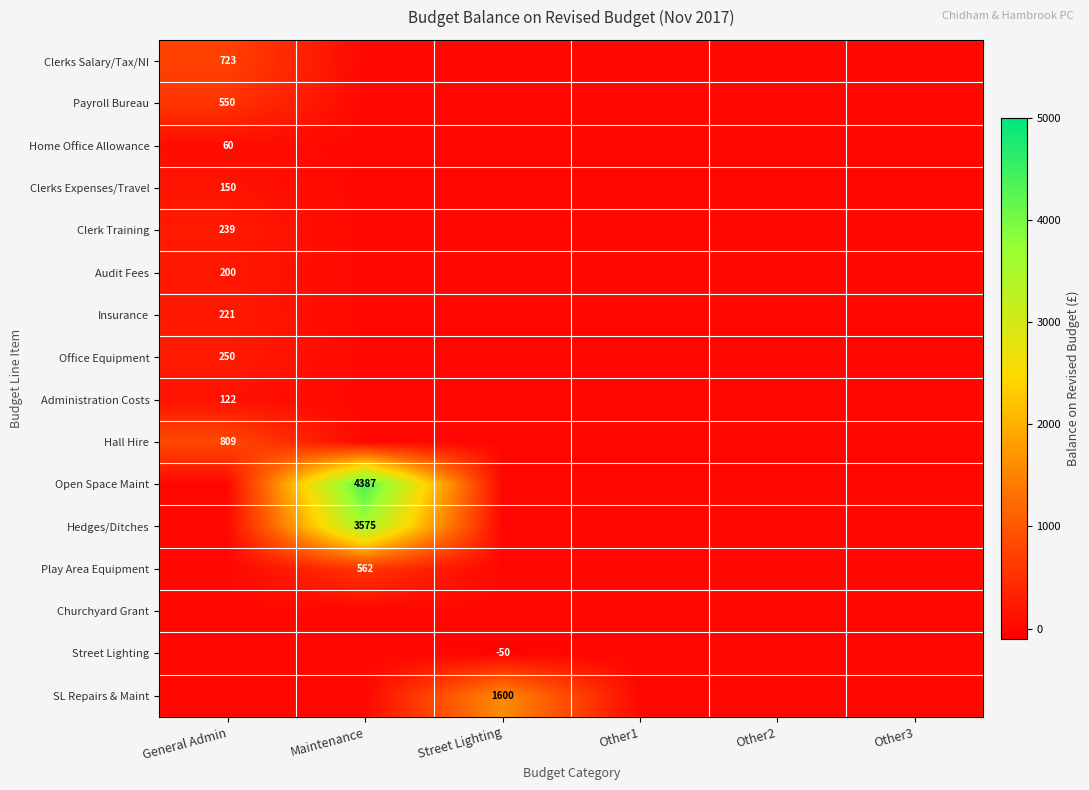

True or false: Clerk Training has a value of 146 at General Admin.

False